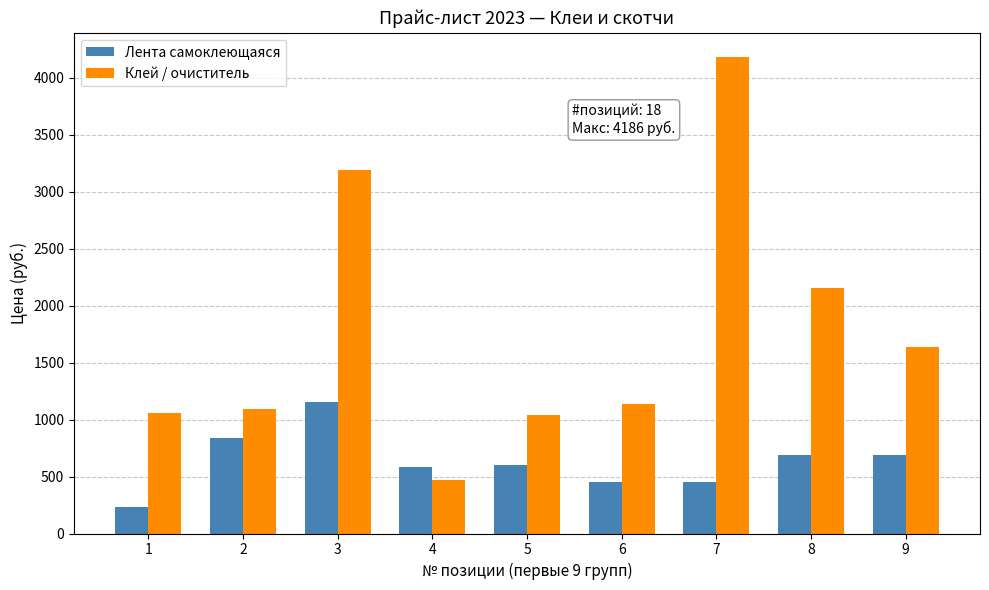

List the series in order of their peak value, highest first.

Клей / очиститель, Лента самоклеющаяся